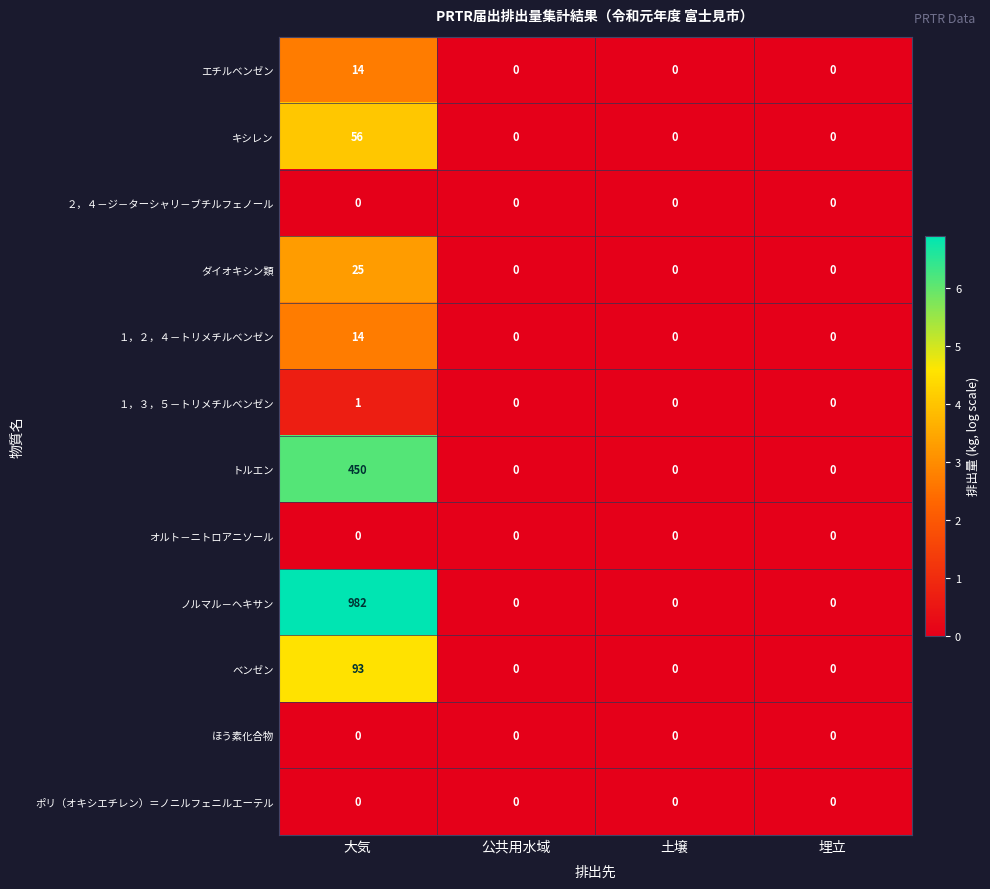

What is the average value of the ベンゼン series?

23